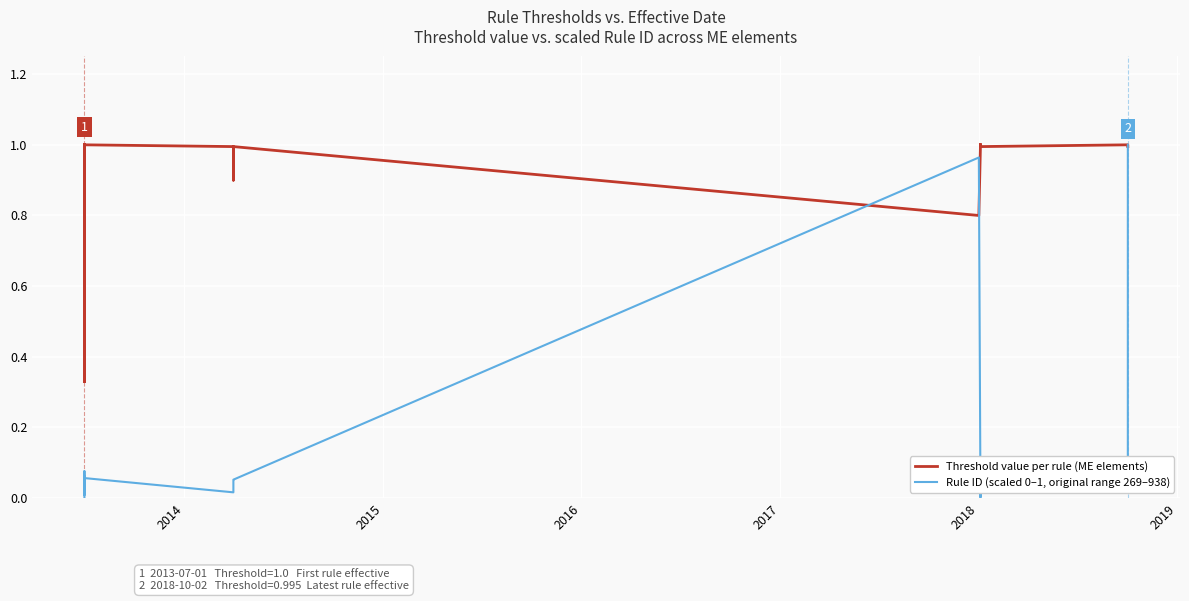

List the series in order of their overall mean, lowest first.

Rule ID (scaled 0–1, original range 269–938), Threshold value per rule (ME elements)